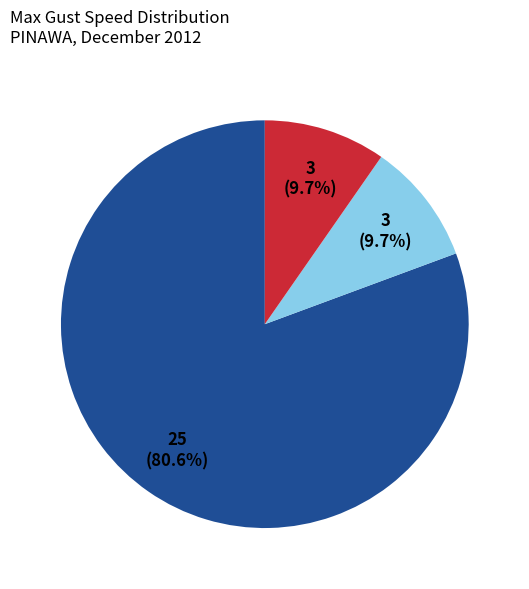

Is there a majority slice in this chart?

Yes